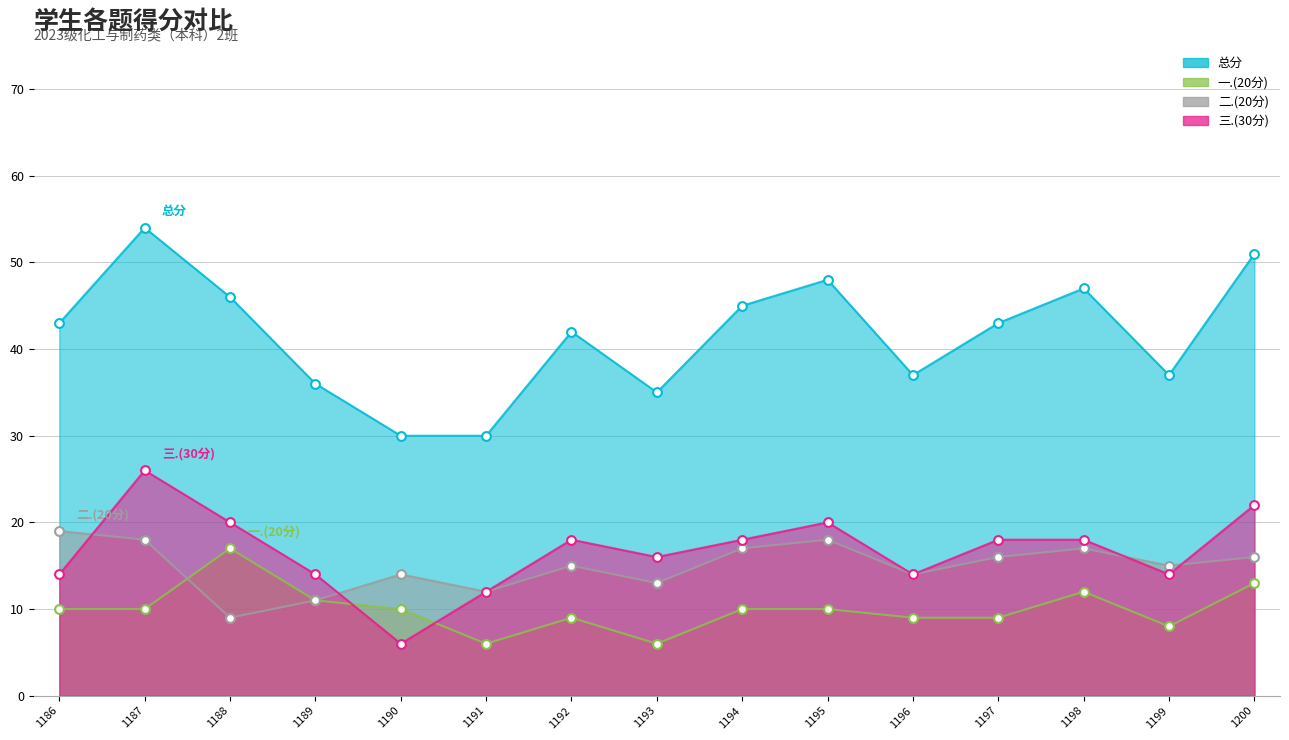

At how many categories does at least one series exceed 32?

13